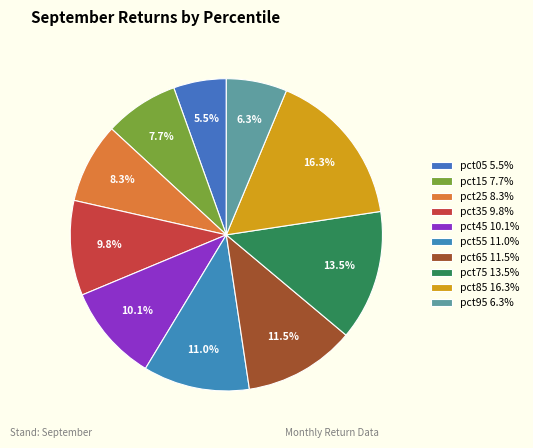

To the nearest percent, what is the combined percentage of pct65 and pct15?

19%